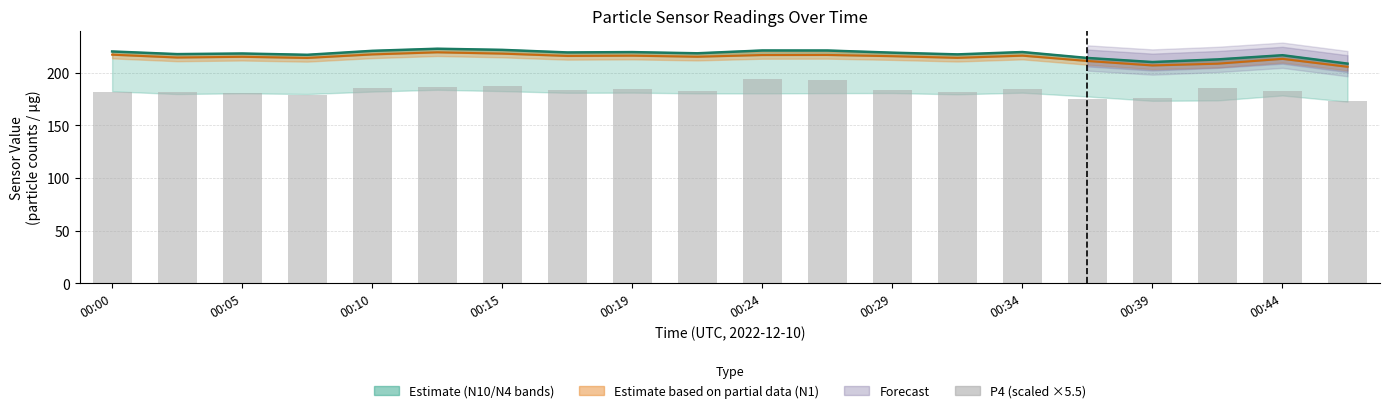

At how many categories does at least one series exceed 178?

20